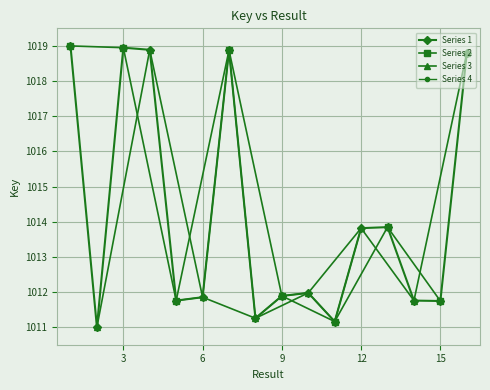

What is the difference between the maximum and minimum values?

8.0